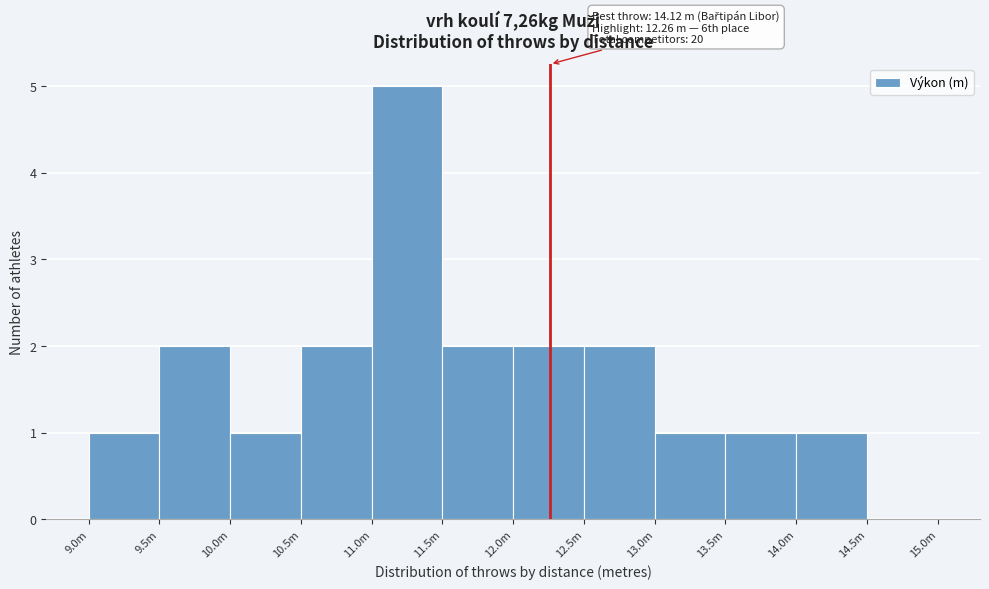

Reading left to right, what are all the values shown in this chart?

9.0m=1	9.5m=2	10.0m=1	10.5m=2	11.0m=5	11.5m=2	12.0m=2	12.5m=2	13.0m=1	13.5m=1	14.0m=1	14.5m=0